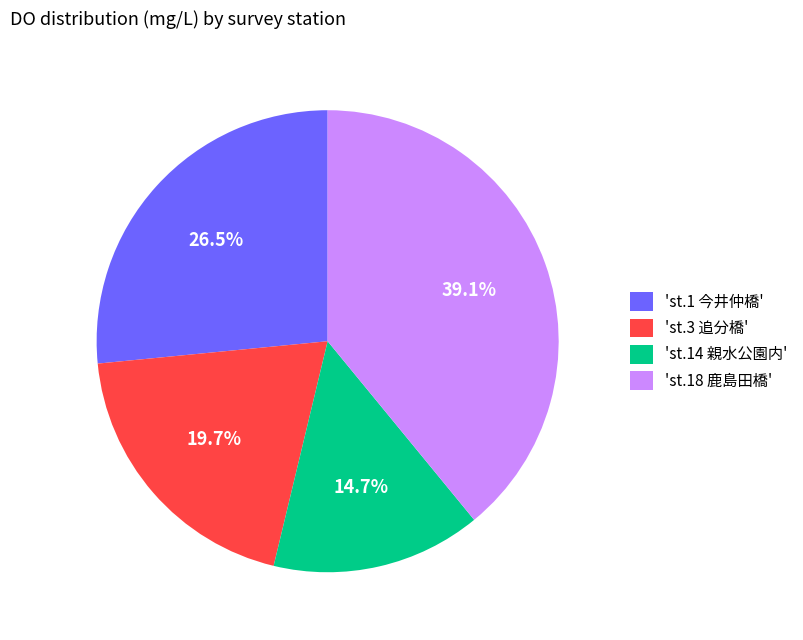

Combined, do 'st.14 親水公園内' and 'st.1 今井仲橋' account for over 50%?

No